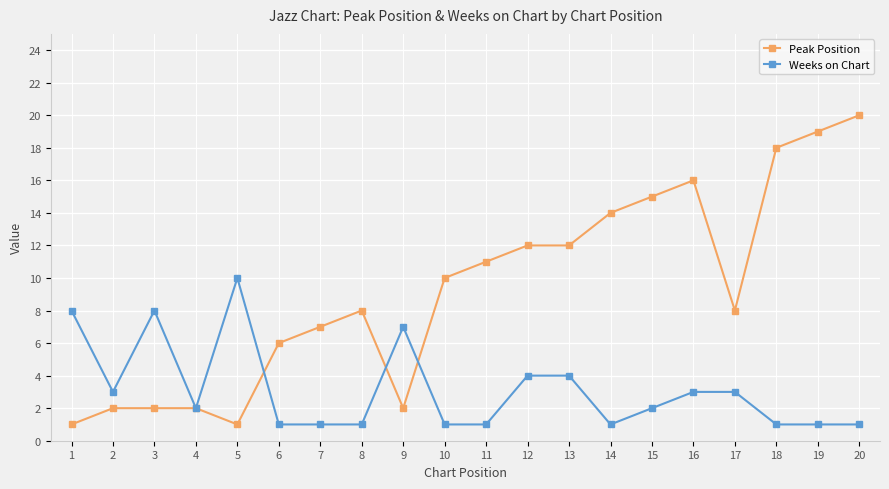

What is the sum of the Peak Position values at 9 and 20?

22